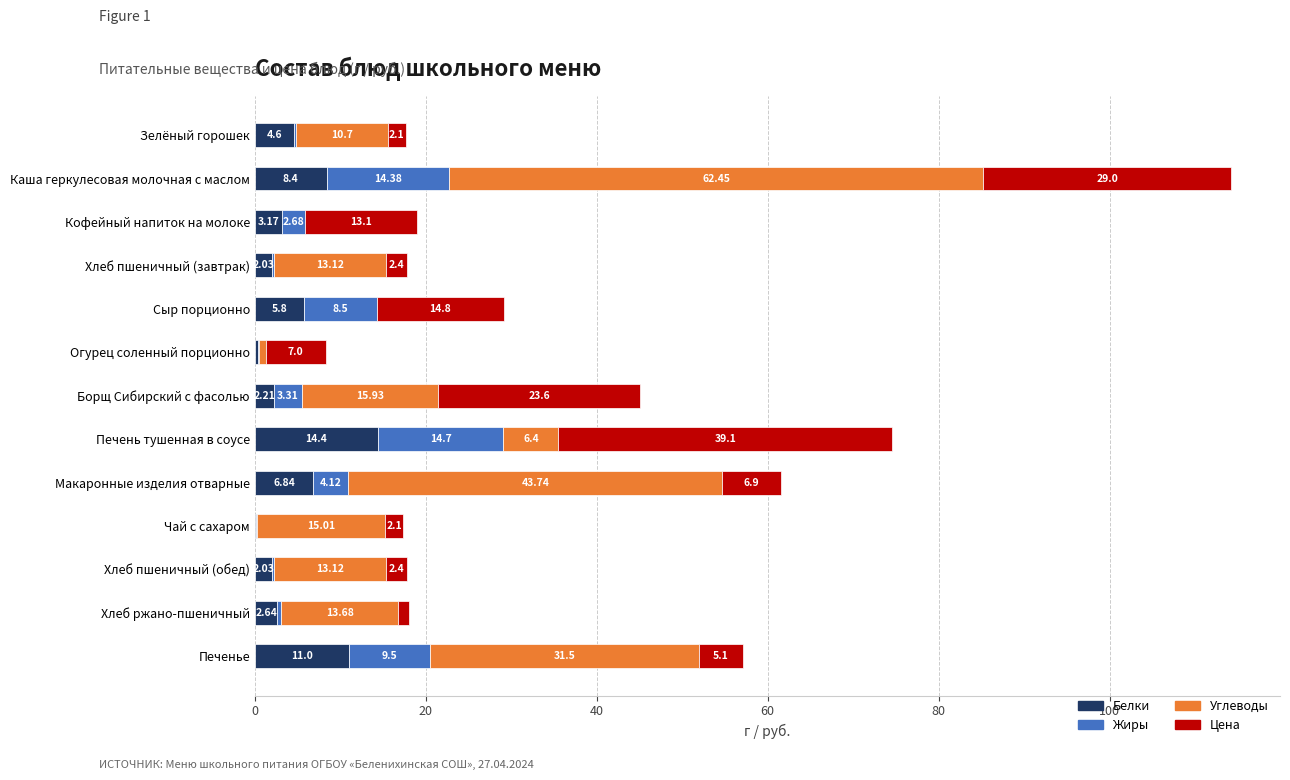

What is the total value across all series at Печенье?

57.1